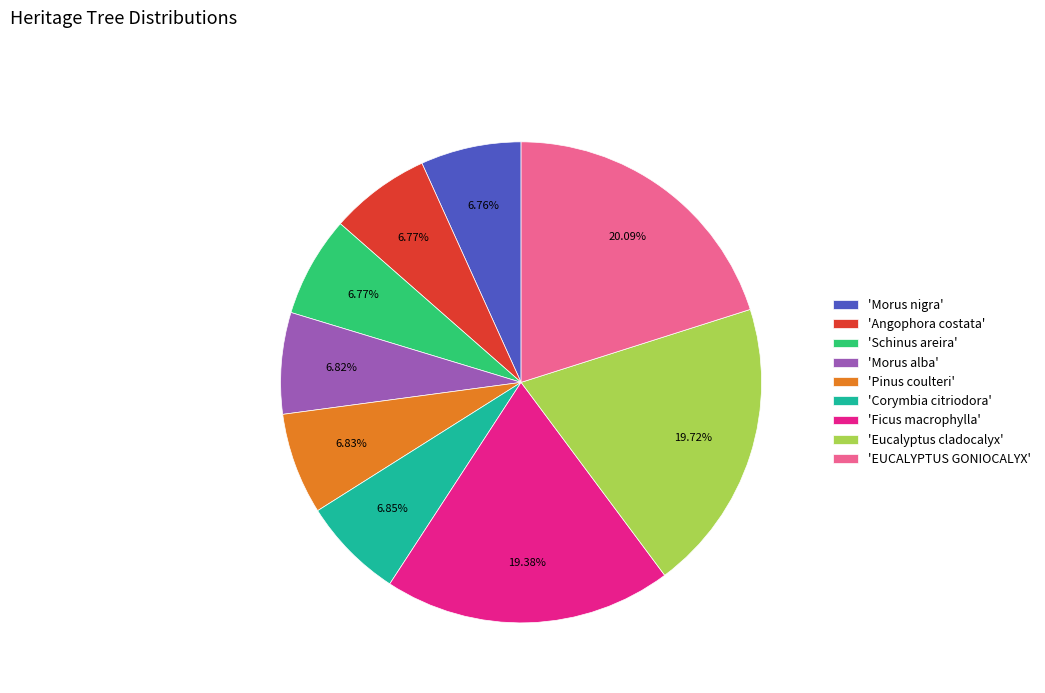

Is the sum of 'EUCALYPTUS GONIOCALYX' and 'Morus alba' greater than half?

No